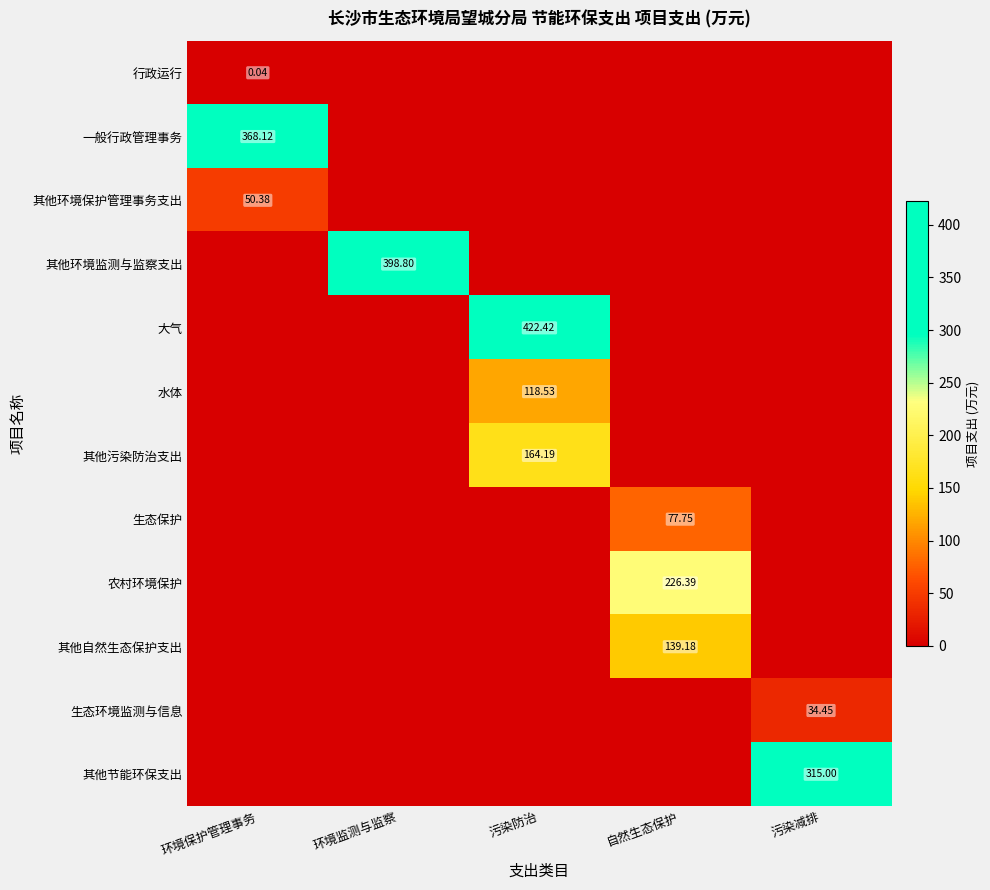

Between 污染防治 and 污染减排, which series saw the biggest shift?

大气